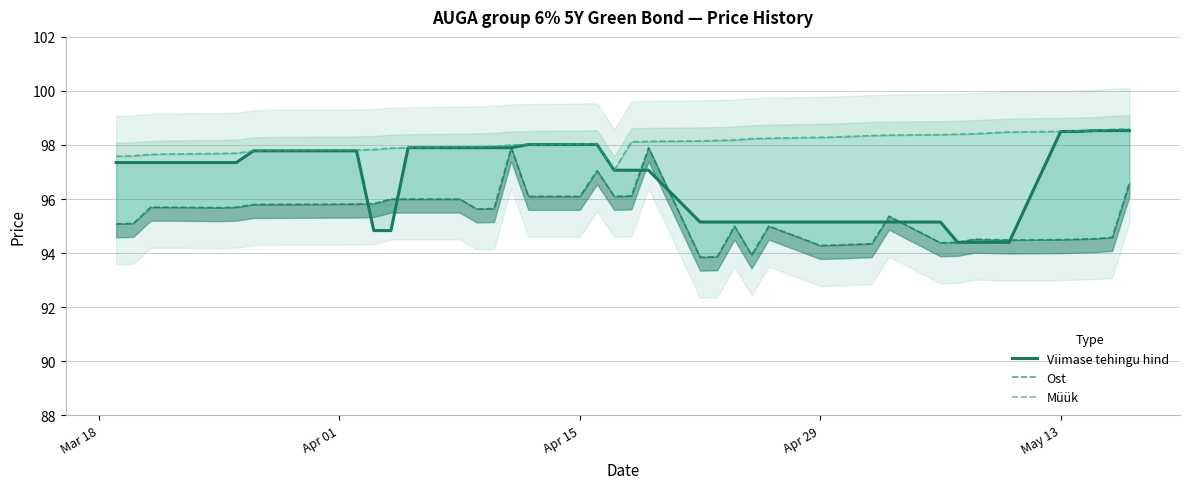

At which label does Viimase tehingu hind first exceed 97?

Mar 18